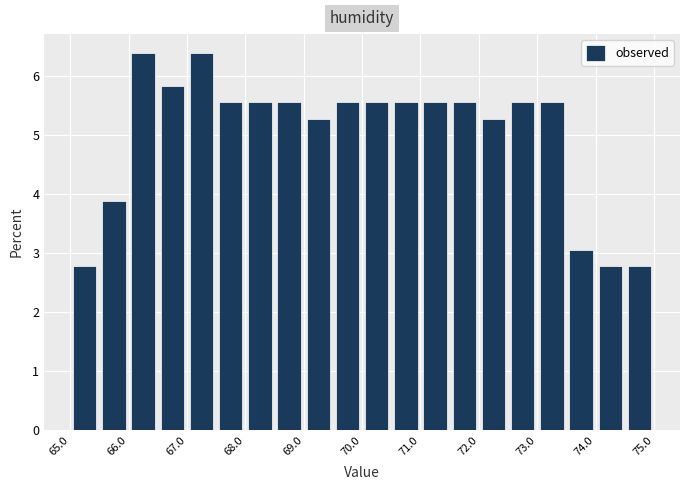

What is the height of the bar covering 68.5 to 69.0 on the x-axis? Neither the bar edges nor the heights are printed on the chart, so give them approximately, as read against the axes.

5.6